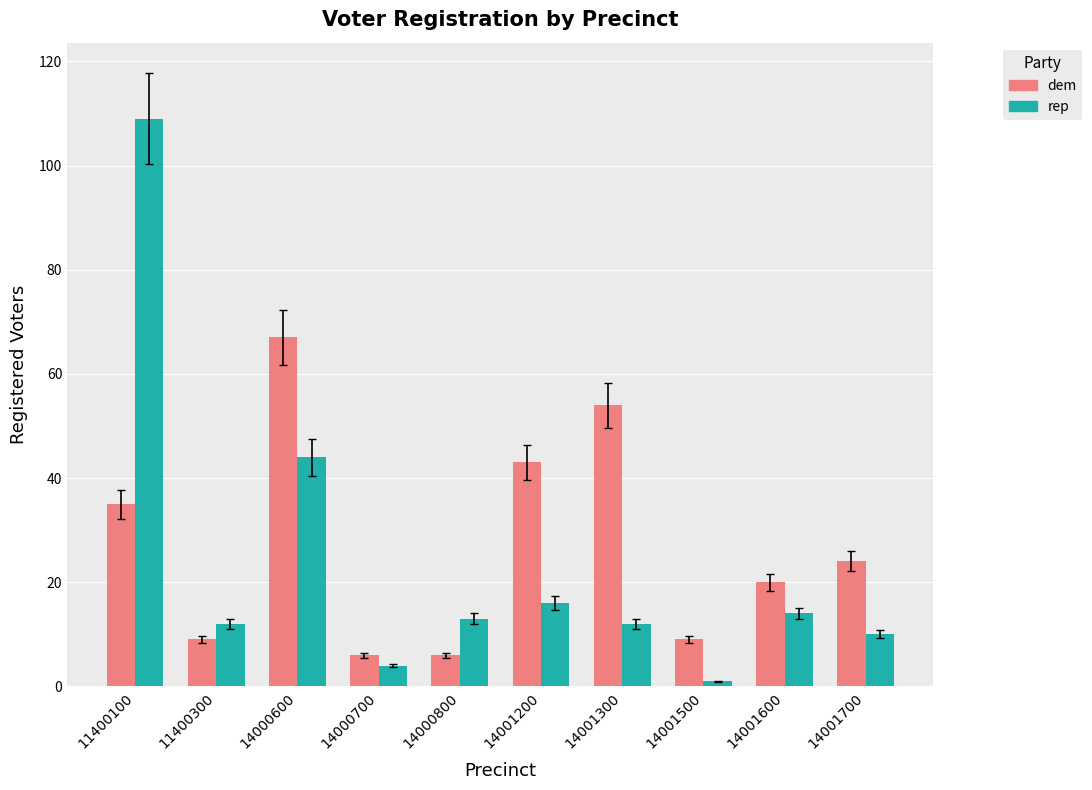

At which label is dem closest to 36?

11400100